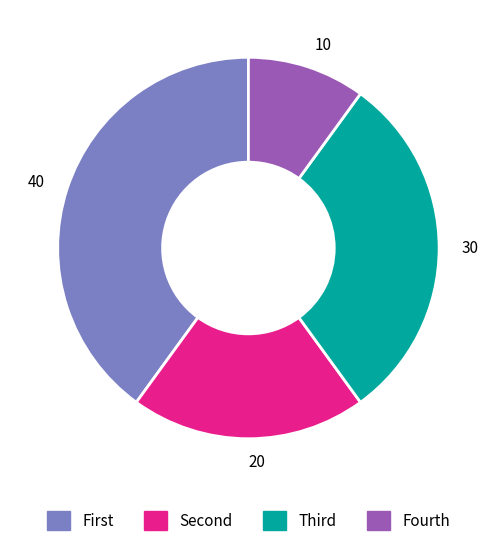

True or false: 30 accounts for 30% of the total.

True